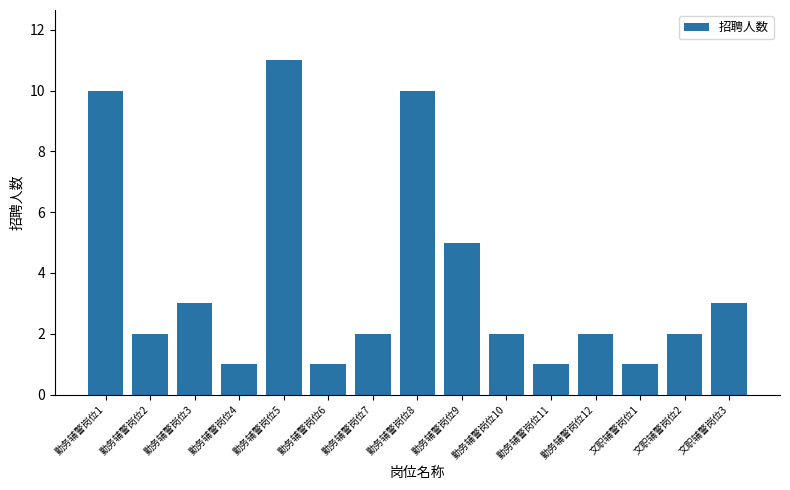

Reading right to left, transcribe all the data shown in this chart.

文职辅警岗位3=3	文职辅警岗位2=2	文职辅警岗位1=1	勤务辅警岗位12=2	勤务辅警岗位11=1	勤务辅警岗位10=2	勤务辅警岗位9=5	勤务辅警岗位8=10	勤务辅警岗位7=2	勤务辅警岗位6=1	勤务辅警岗位5=11	勤务辅警岗位4=1	勤务辅警岗位3=3	勤务辅警岗位2=2	勤务辅警岗位1=10